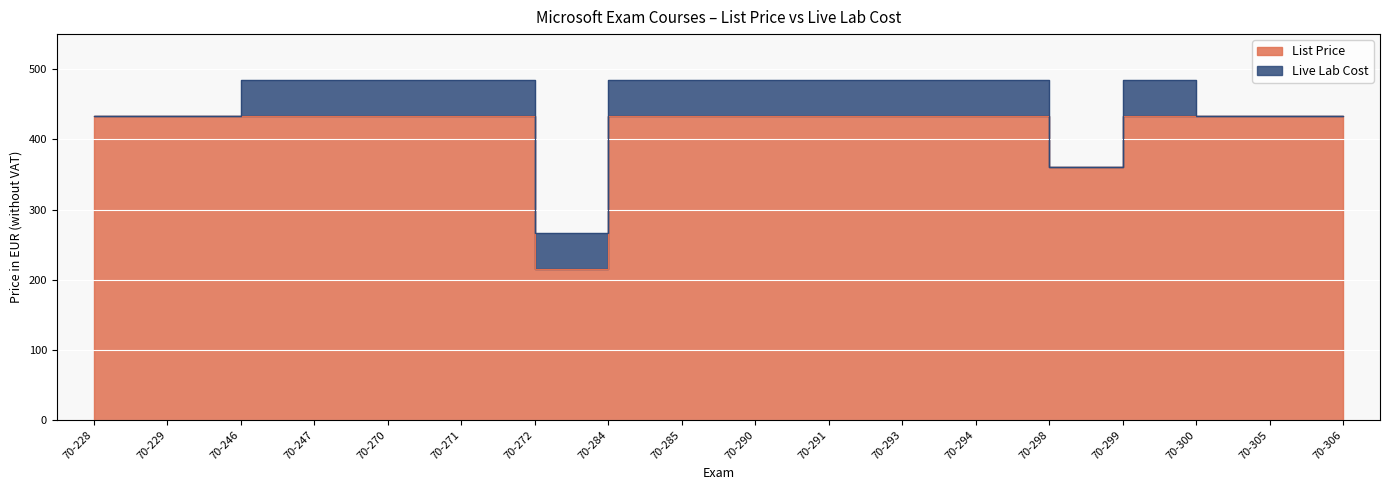

Reading left to right, what are all the values shown in this chart?

70-228=433.8	70-229=433.8	70-246=433.8	70-247=433.8	70-270=433.8	70-271=433.8	70-272=215.1	70-284=433.8	70-285=433.8	70-290=433.8	70-291=433.8	70-293=433.8	70-294=433.8	70-298=360.9	70-299=433.8	70-300=433.8	70-305=433.8	70-306=433.8